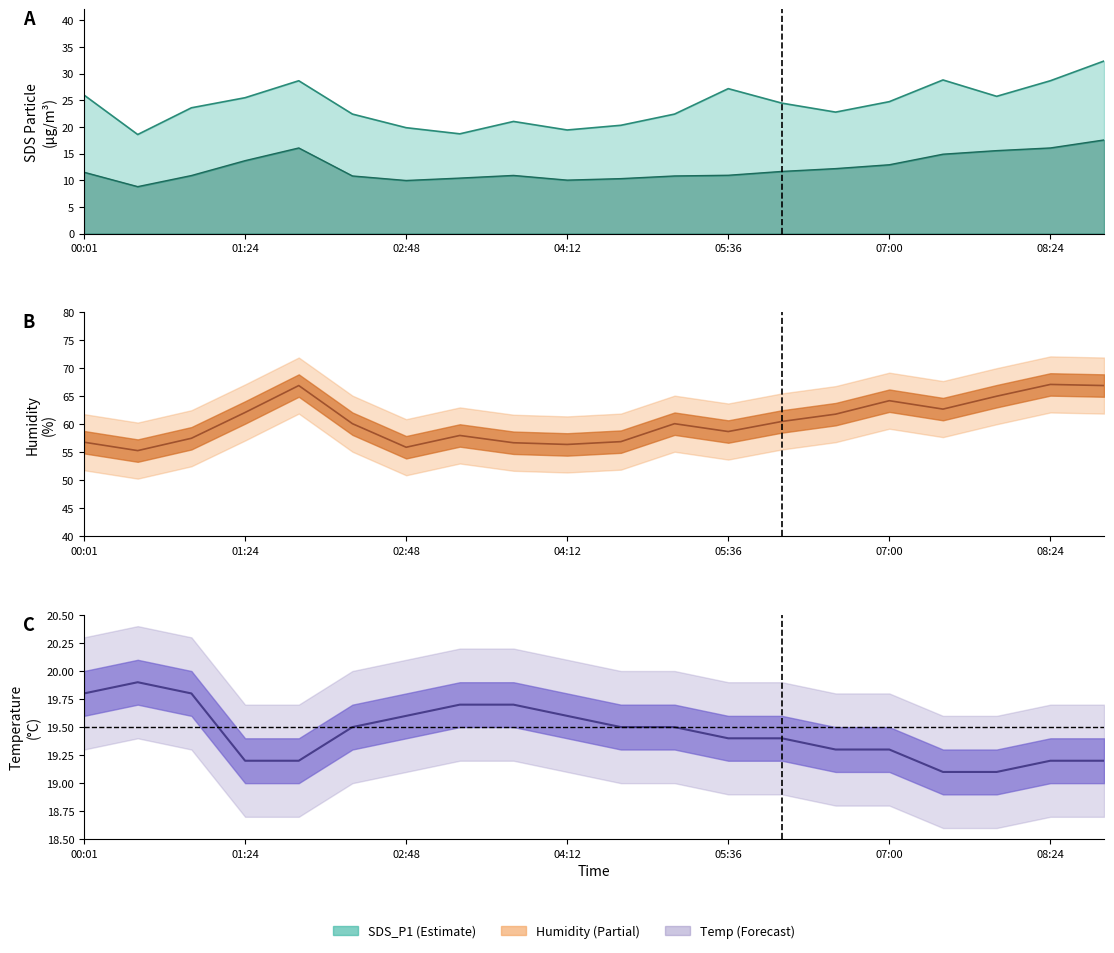

How many interior local peaks does the SDS_P1 series have?

4